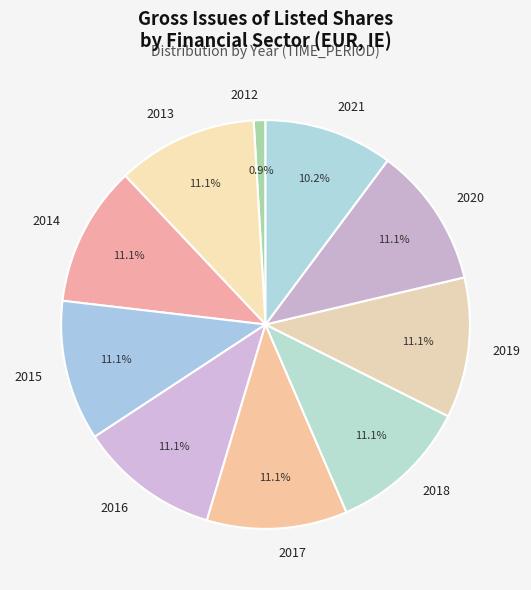

What is the smallest slice in the pie chart?

2012